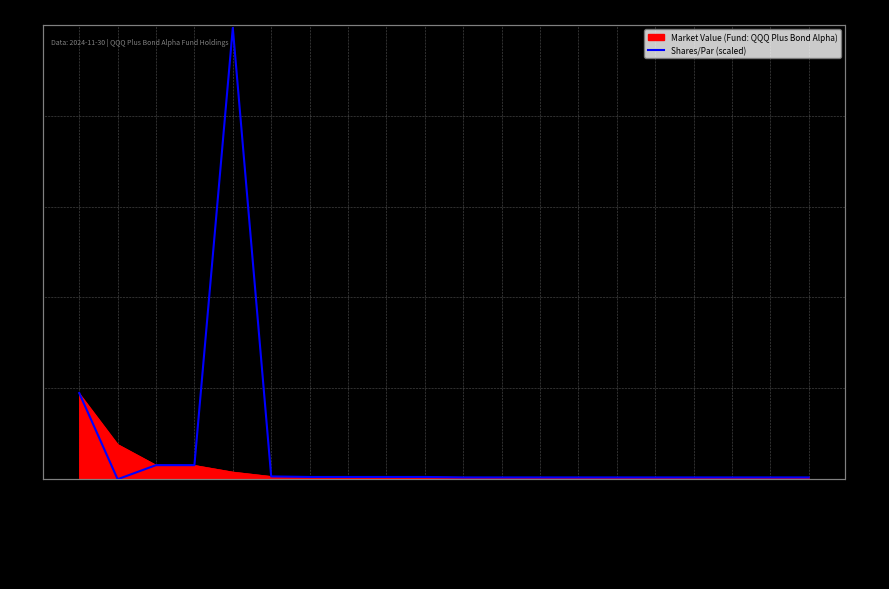

What is the sum of all values?

65540928.5